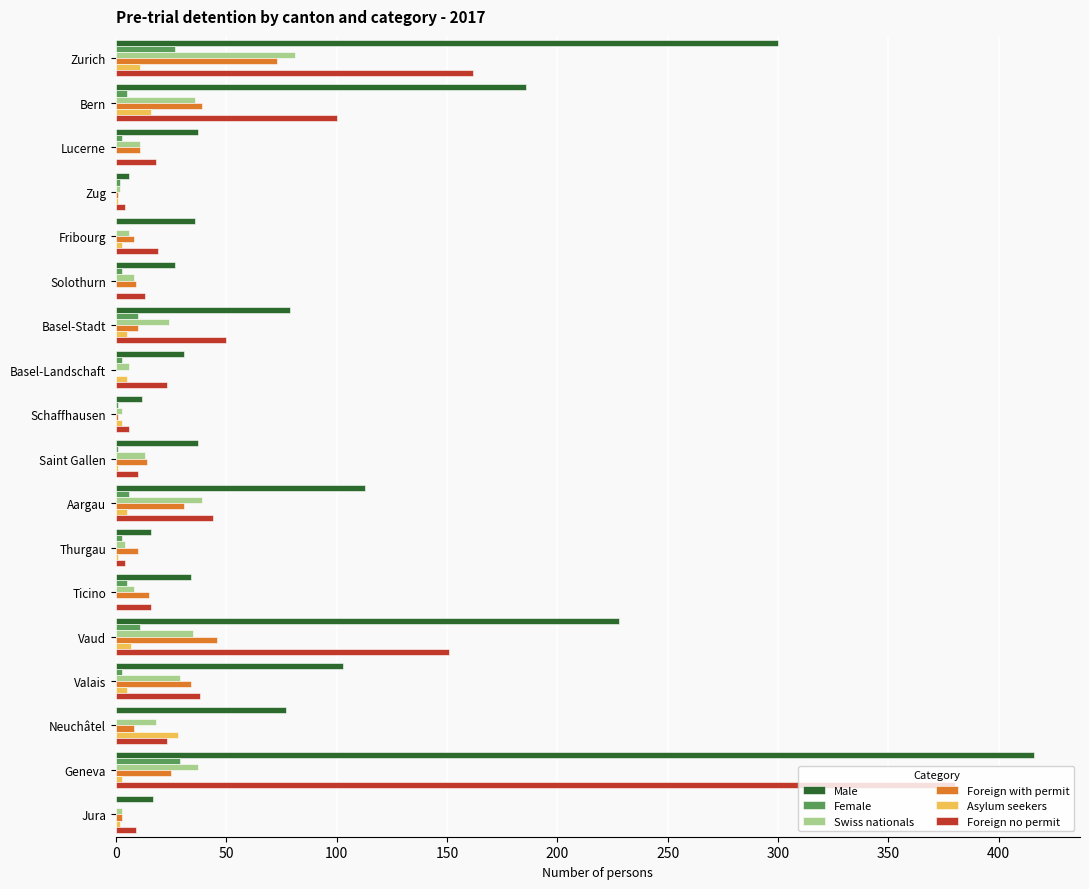

At which category does the chart reach its peak across all series?

Geneva